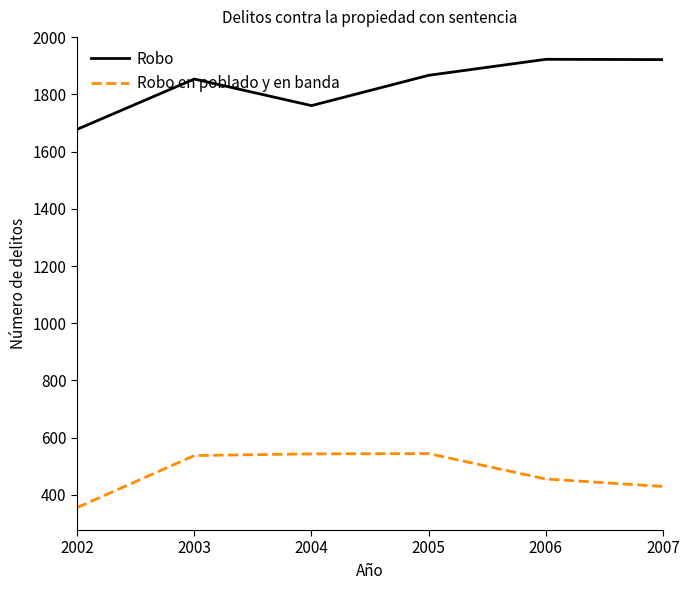

True or false: Robo en poblado y en banda and Robo cross at least once.

False